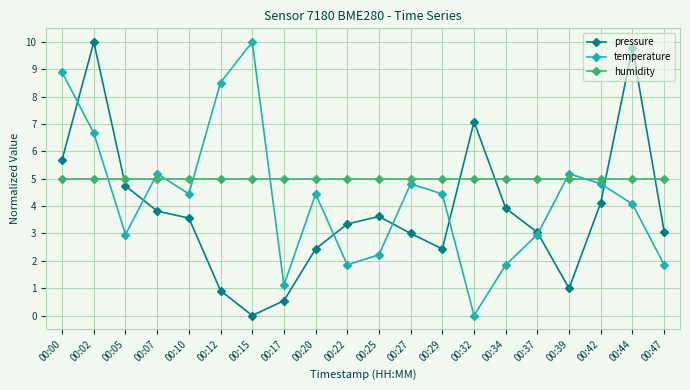

Does the chart display data point markers on the line(s)?

Yes